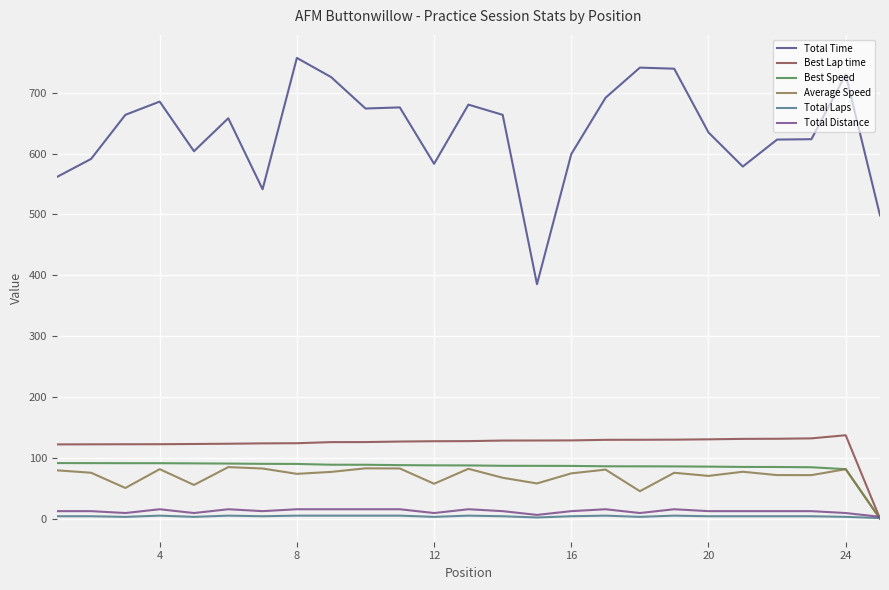

True or false: Total Distance has more than 0 interior local peaks.

True